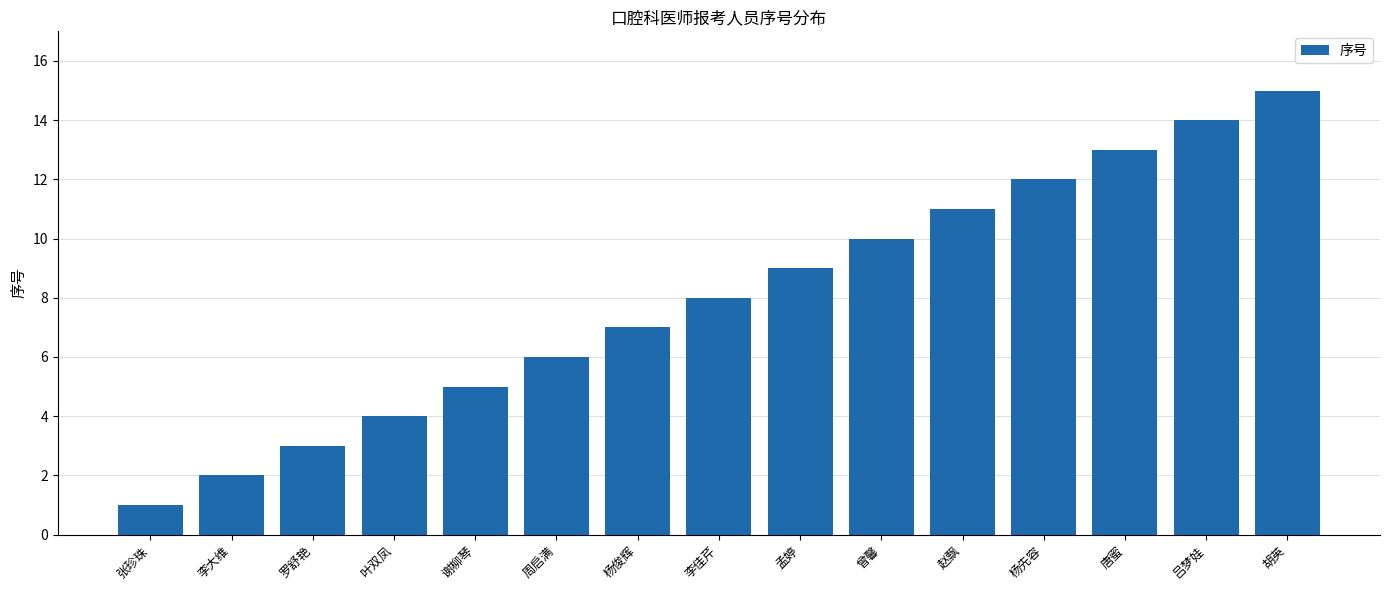

What is the sum of all values?

120